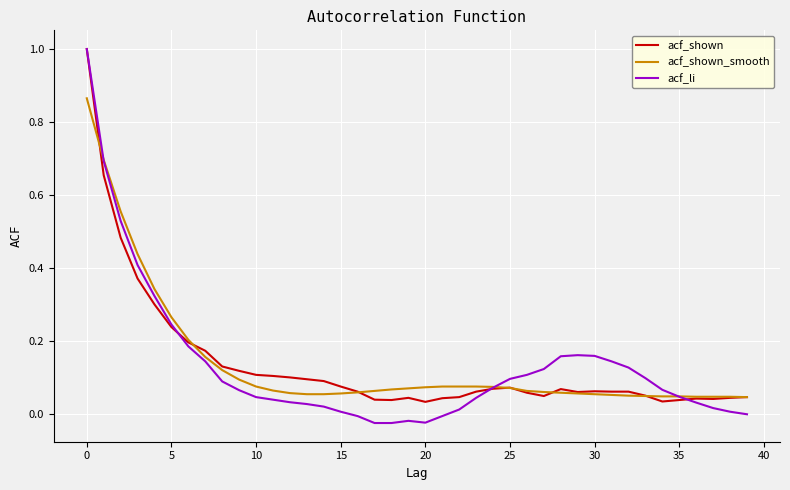

Which series ends up on top after the final intersection of acf_shown and acf_li?

acf_shown